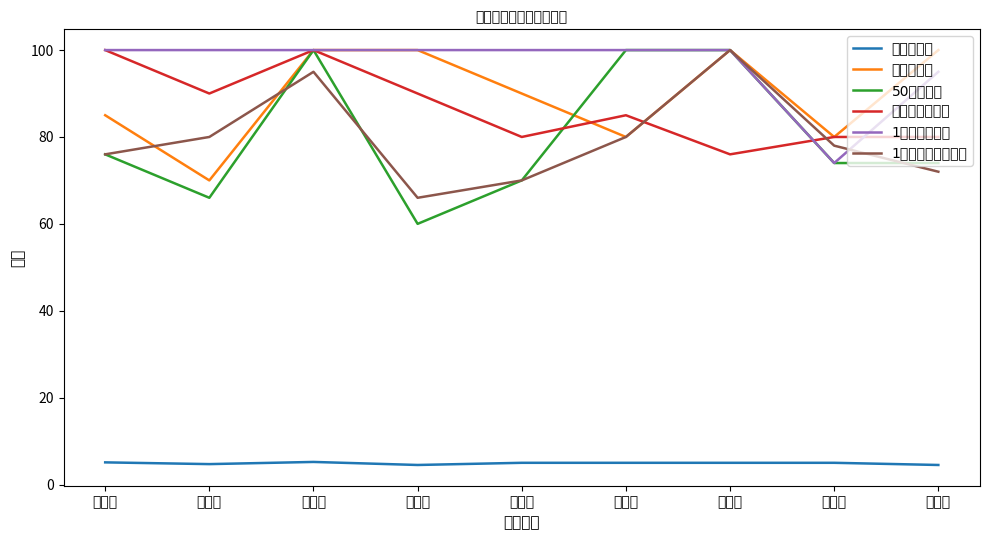

Where is 坐位体前屈评分 nearest to the value 88?

张思杨